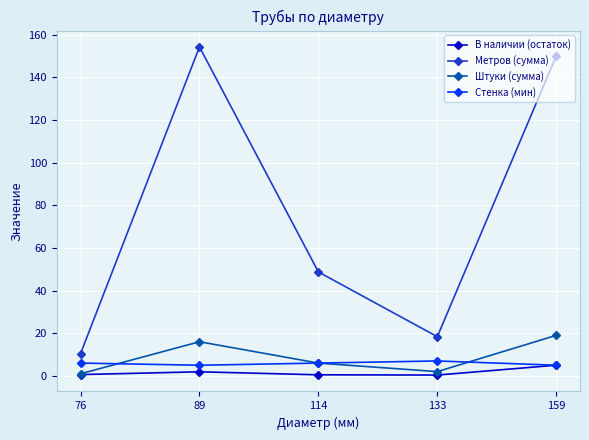

What is the value of the Штуки (сумма) point at the 5th from the left?

19.0